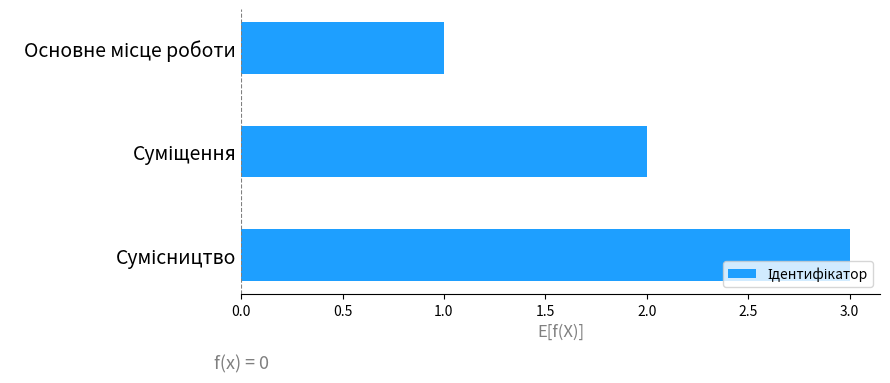

What is the greatest value displayed?

3